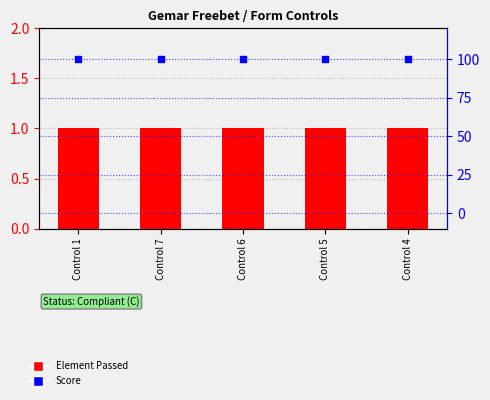

Which series has the widest spread of Y values?

Element Passed